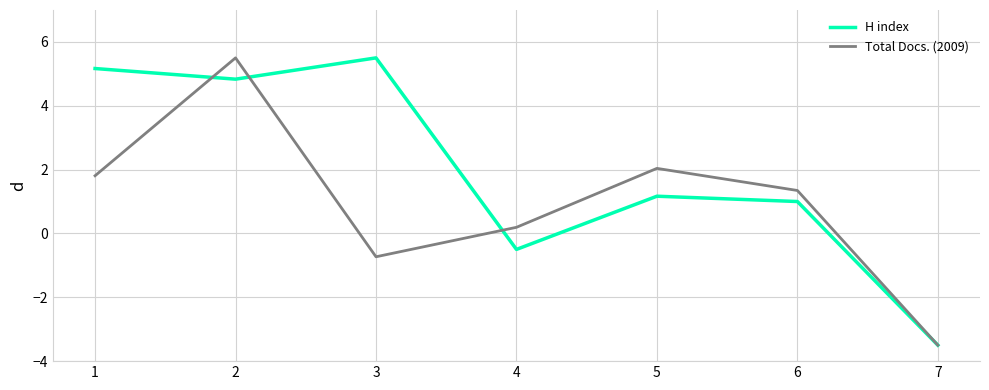

What is the sum of all H index values?

13.7